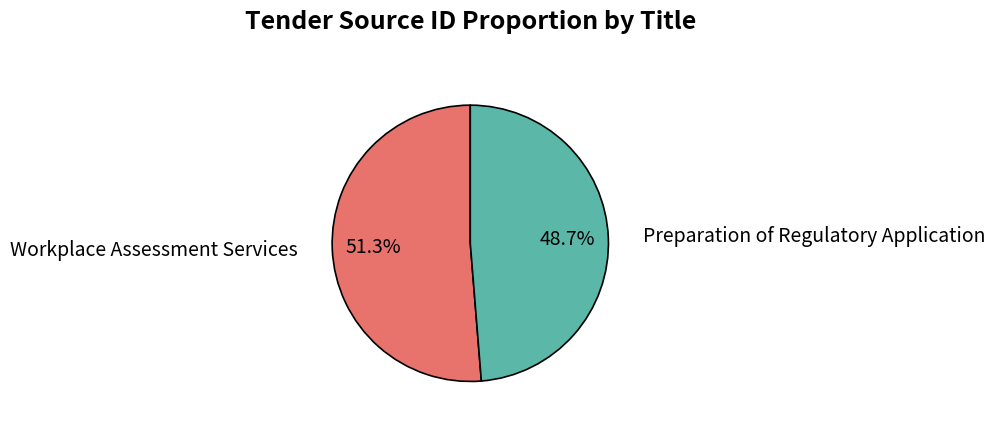

True or false: Preparation of Regulatory Application accounts for 49% of the total.

True